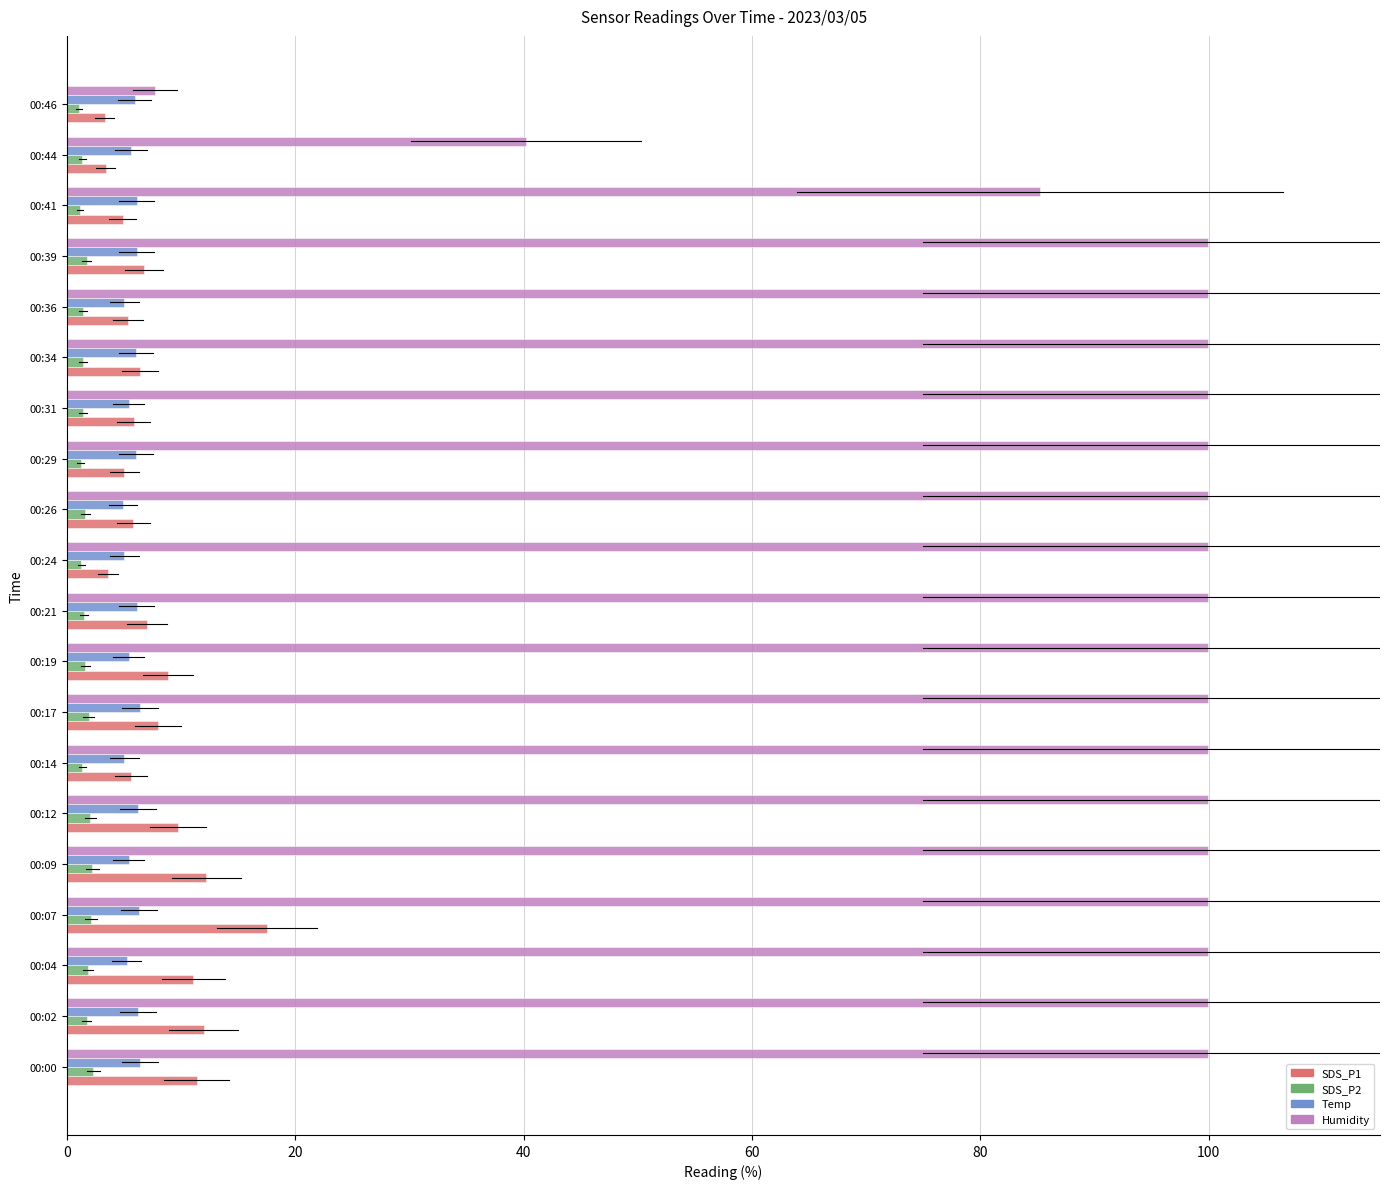

What is the sum of all Temp values?

114.6